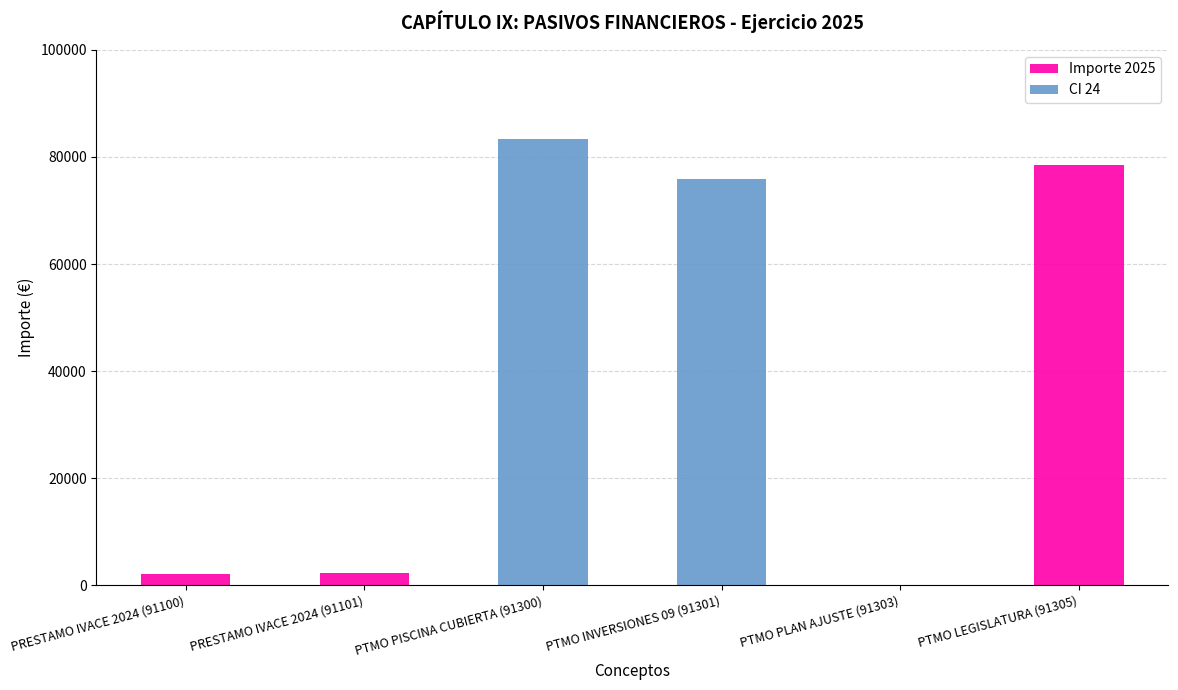

The Importe 2025 series shows 78449.2 at PTMO LEGISLATURA (91305). True or false?

True